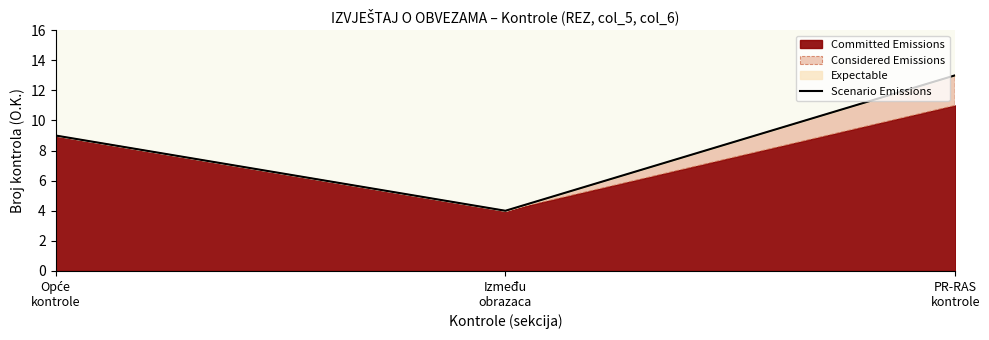

Which category has the highest value across all series?

PR-RAS
kontrole